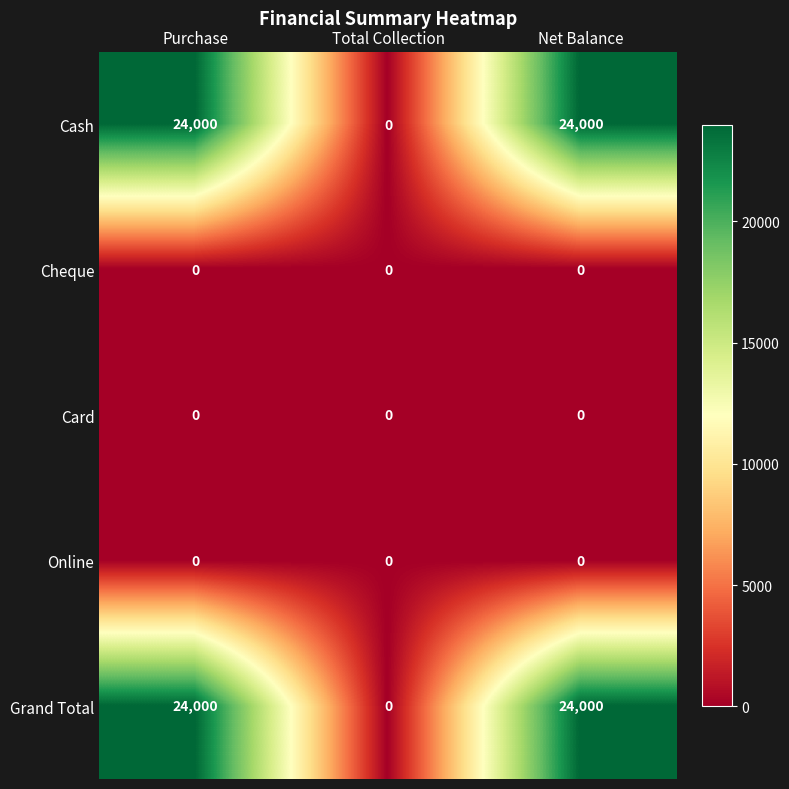

What is the spread (max minus min) of values at Purchase?

24000